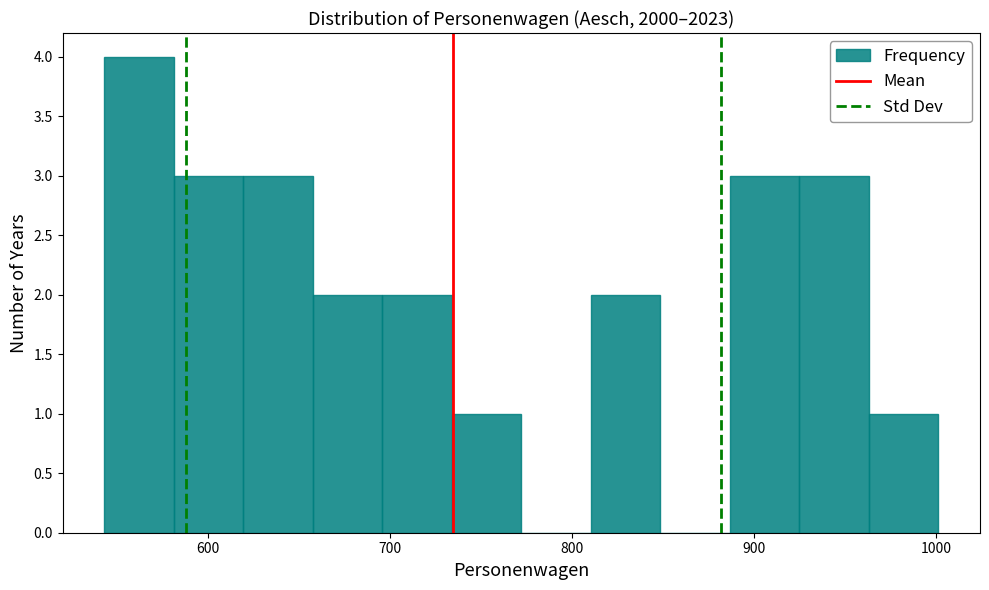

Read against the x-axis, roughly where is the centre of the tallest bar?

560